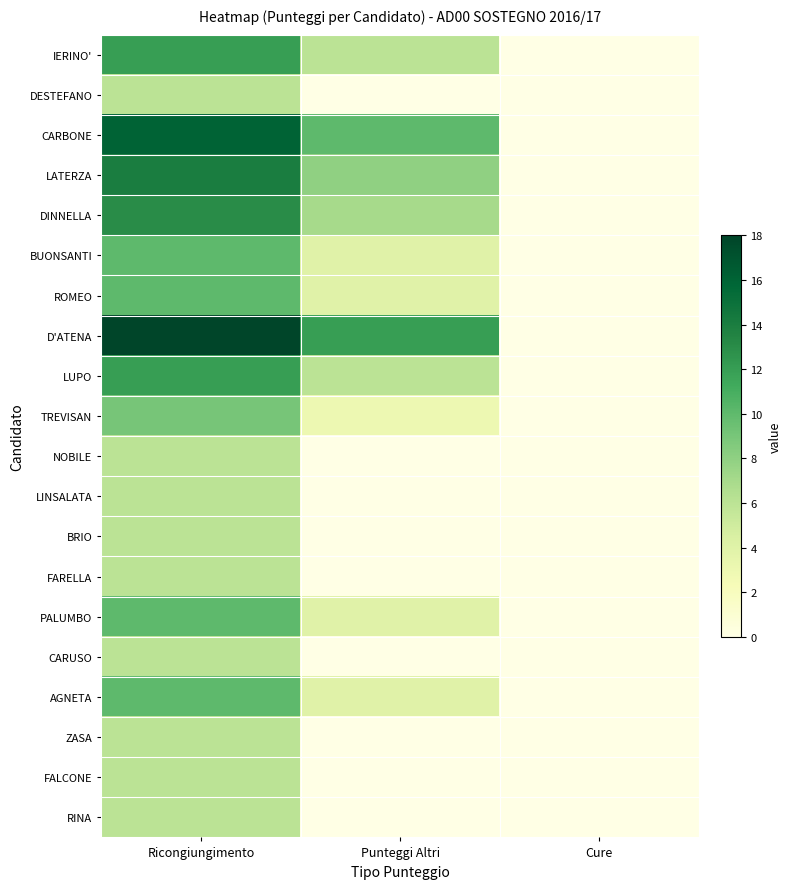

Reading left to right, transcribe all the data shown in this chart.

IERINO': Ricongiungimento=12	Punteggi Altri=6	Cure=0
DESTEFANO: Ricongiungimento=6	Punteggi Altri=0	Cure=0
CARBONE: Ricongiungimento=16	Punteggi Altri=10	Cure=0
LATERZA: Ricongiungimento=14	Punteggi Altri=8	Cure=0
DINNELLA: Ricongiungimento=13	Punteggi Altri=7	Cure=0
BUONSANTI: Ricongiungimento=10	Punteggi Altri=4	Cure=0
ROMEO: Ricongiungimento=10	Punteggi Altri=4	Cure=0
D'ATENA: Ricongiungimento=18	Punteggi Altri=12	Cure=0
LUPO: Ricongiungimento=12	Punteggi Altri=6	Cure=0
TREVISAN: Ricongiungimento=9	Punteggi Altri=3	Cure=0
NOBILE: Ricongiungimento=6	Punteggi Altri=0	Cure=0
LINSALATA: Ricongiungimento=6	Punteggi Altri=0	Cure=0
BRIO: Ricongiungimento=6	Punteggi Altri=0	Cure=0
FARELLA: Ricongiungimento=6	Punteggi Altri=0	Cure=0
PALUMBO: Ricongiungimento=10	Punteggi Altri=4	Cure=0
CARUSO: Ricongiungimento=6	Punteggi Altri=0	Cure=0
AGNETA: Ricongiungimento=10	Punteggi Altri=4	Cure=0
ZASA: Ricongiungimento=6	Punteggi Altri=0	Cure=0
FALCONE: Ricongiungimento=6	Punteggi Altri=0	Cure=0
RINA: Ricongiungimento=6	Punteggi Altri=0	Cure=0